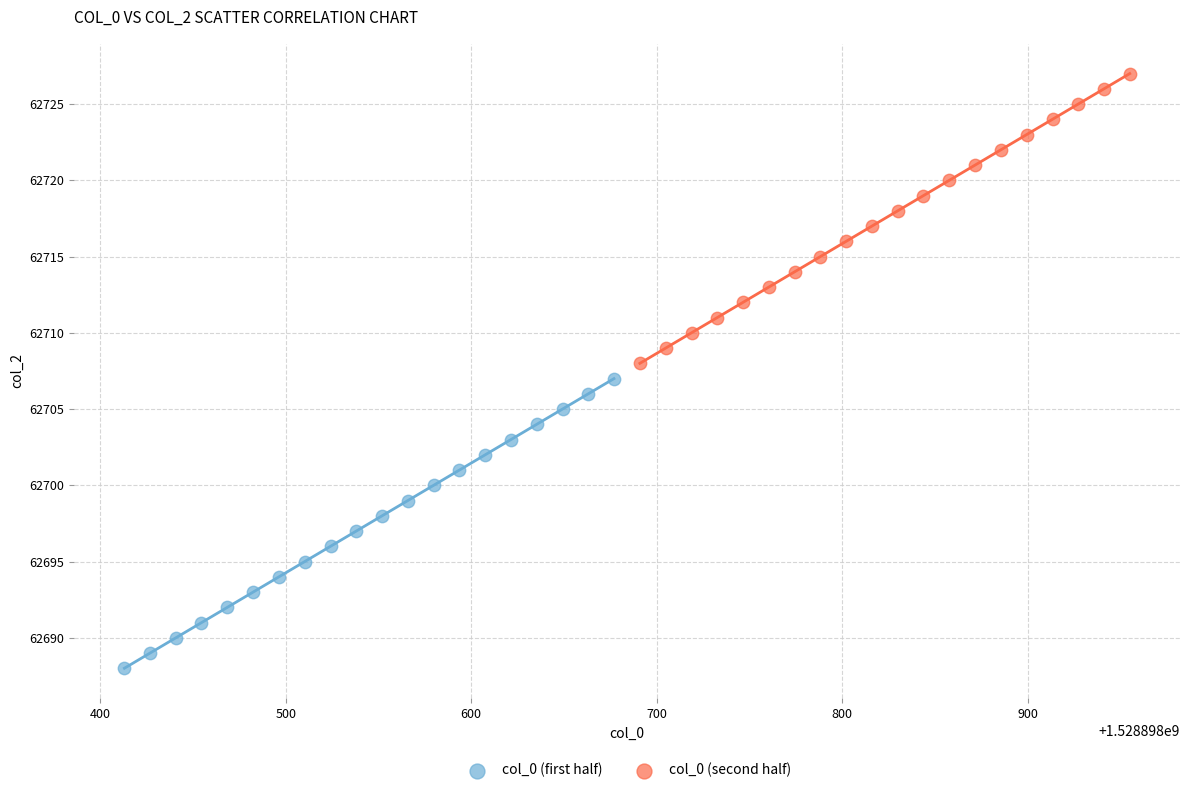

Which series reaches the minimum Y coordinate?

col_0 (first half)